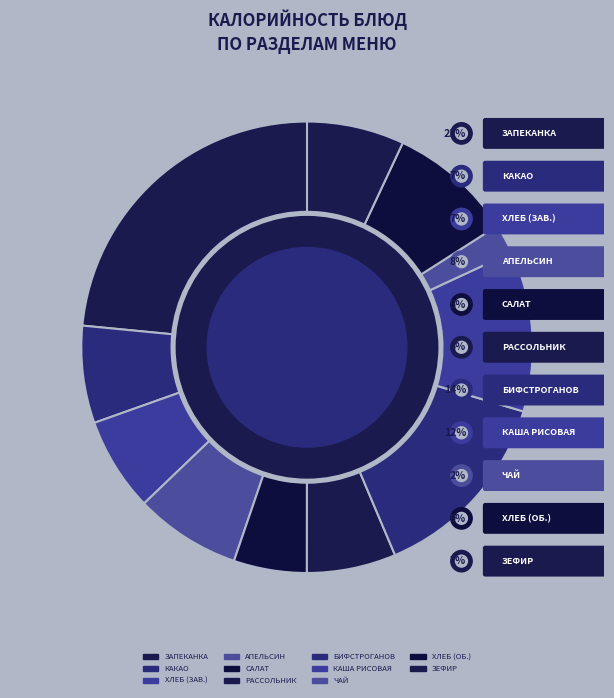

What percentage is the Чай с лимоном slice, to the nearest percent?

2%